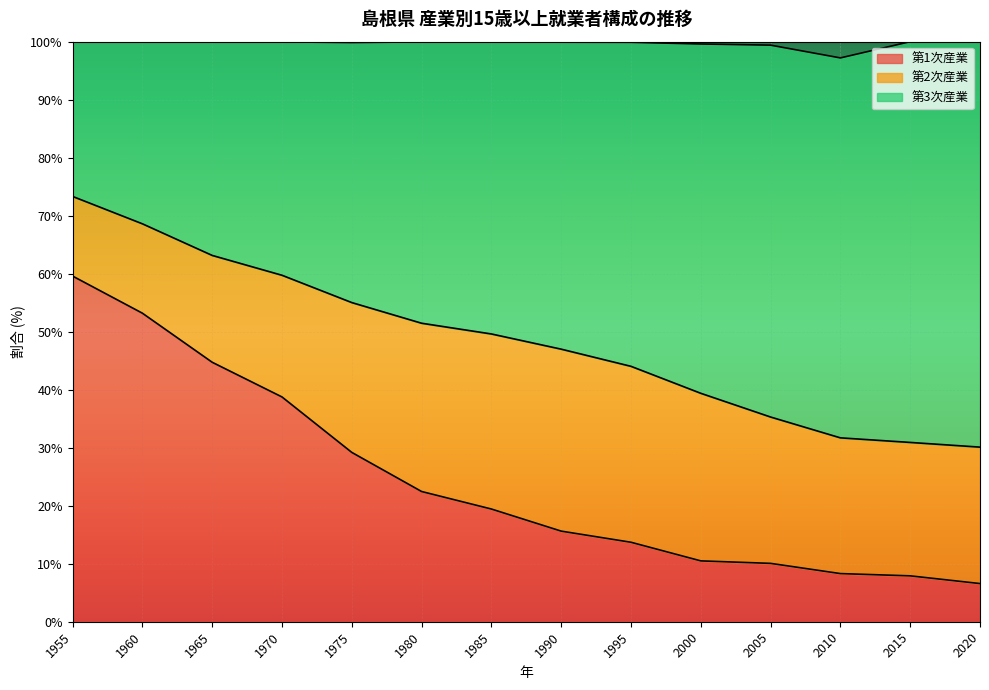

How many lines are shown in the chart?

3